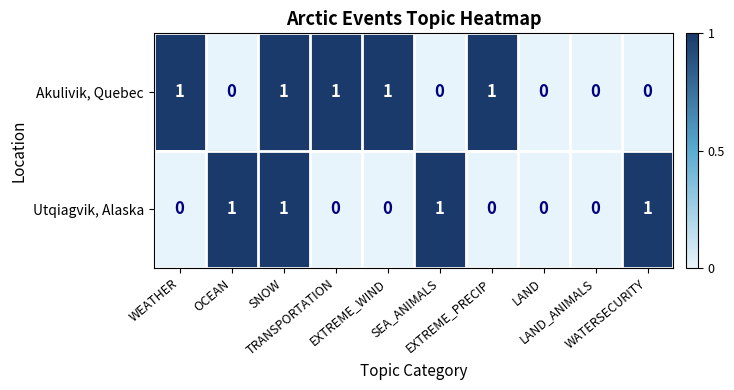

How many Utqiagvik, Alaska values are between 0 and 1?

10